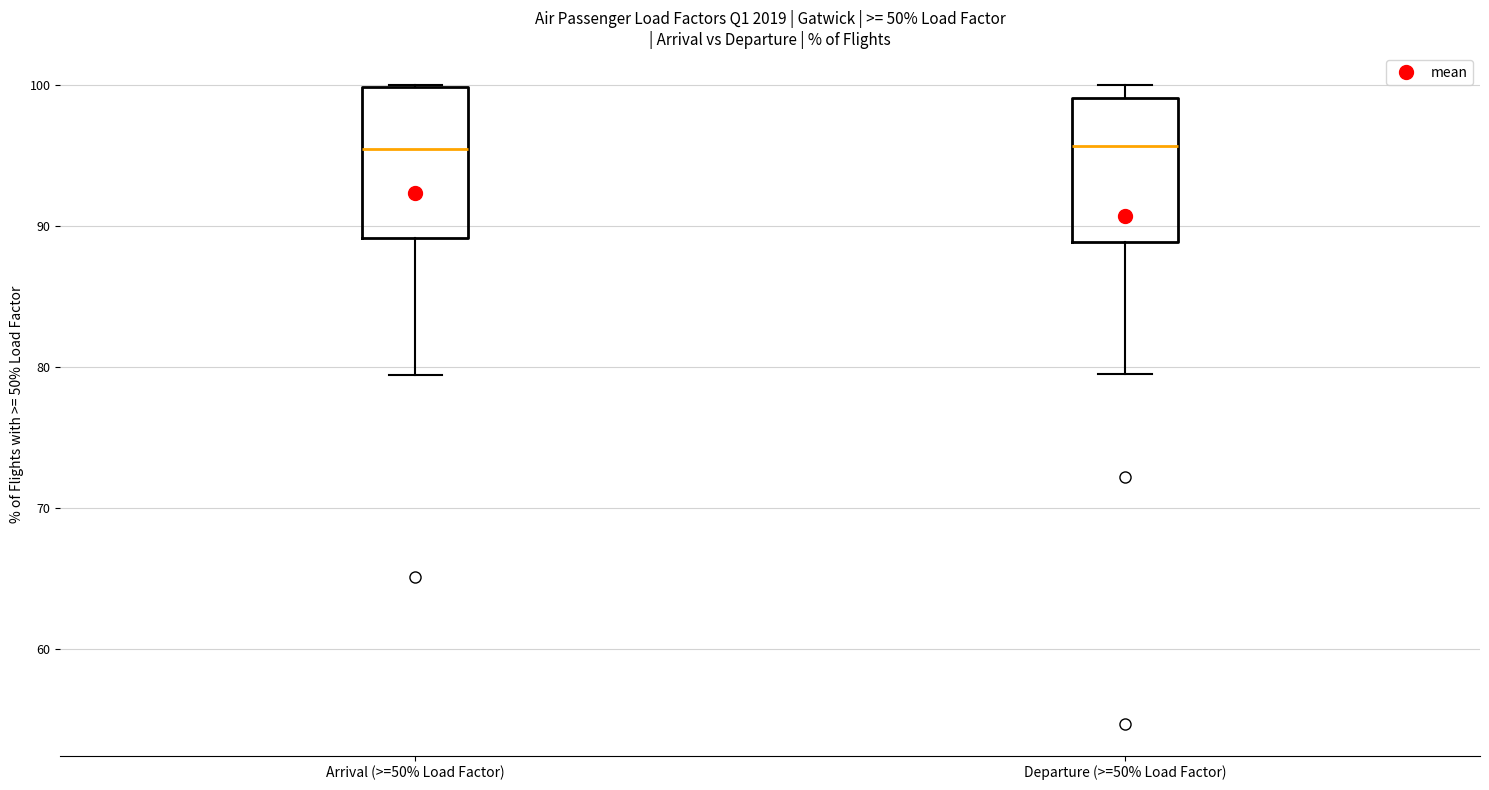

Where does the lower whisker of the box for Departure (>=50% Load Factor) end on the y-axis? The values are not printed on the chart, so give them approximately, as read against the axis.

79